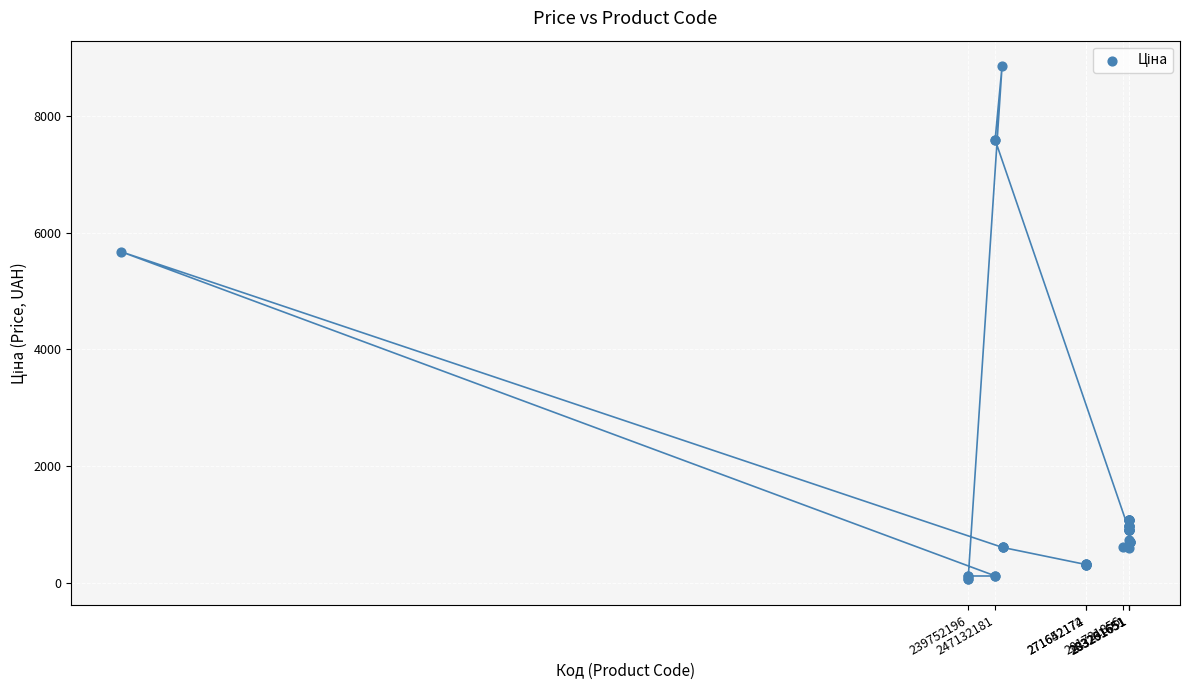

What Y value in the scatter plot is closest to 4456?

5673.8